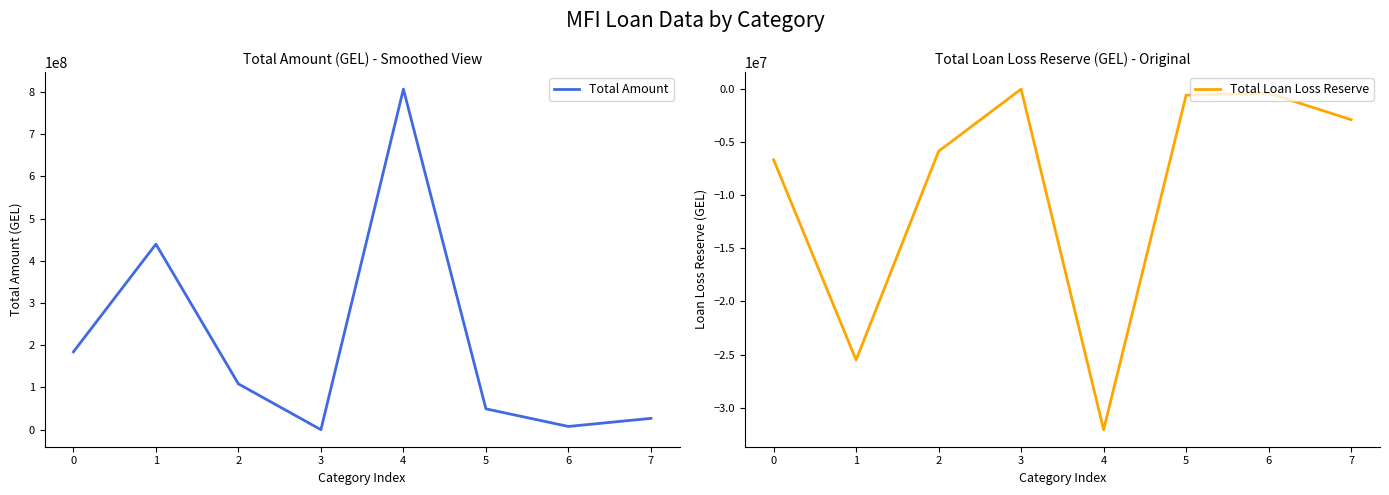

What is the value of the Total Amount point at the 4th from the left?

27844.4